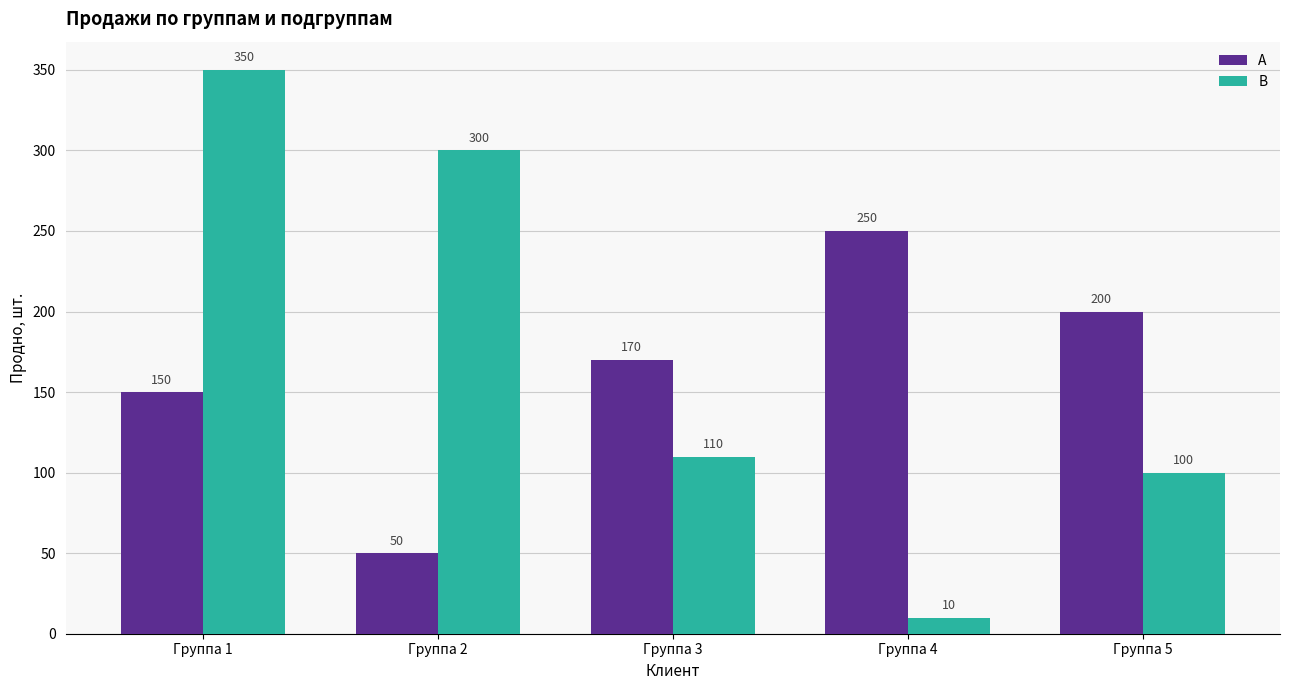

List the series in order of their overall mean, lowest first.

А, В